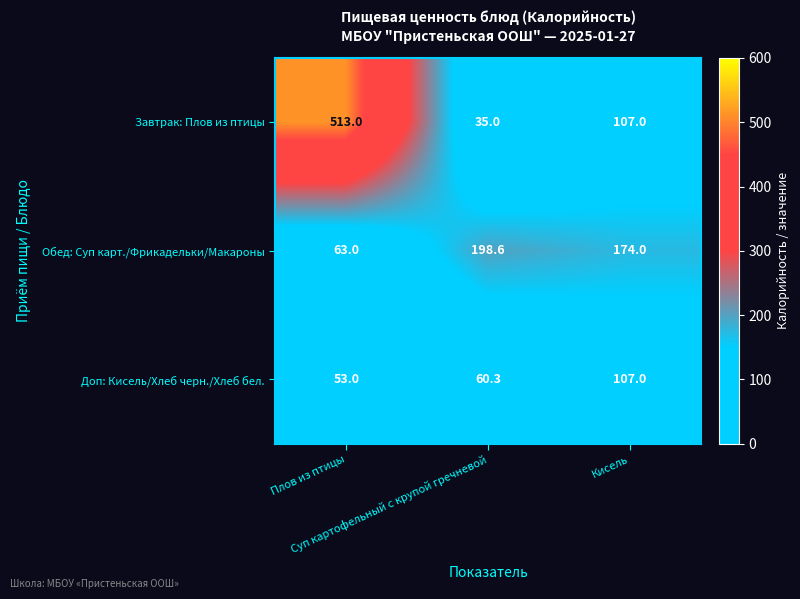

Which series has the widest spread of values?

Завтрак: Плов из птицы